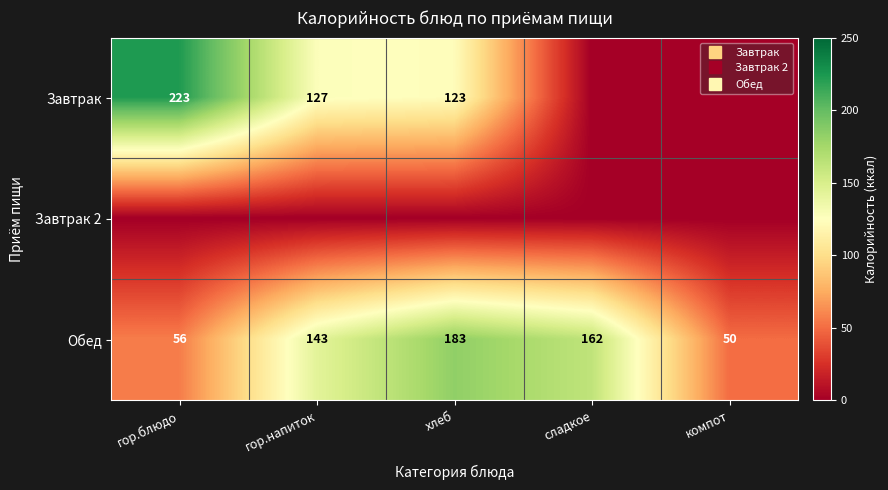

What is the difference between the maximum and minimum values in the Завтрак series?

223.0